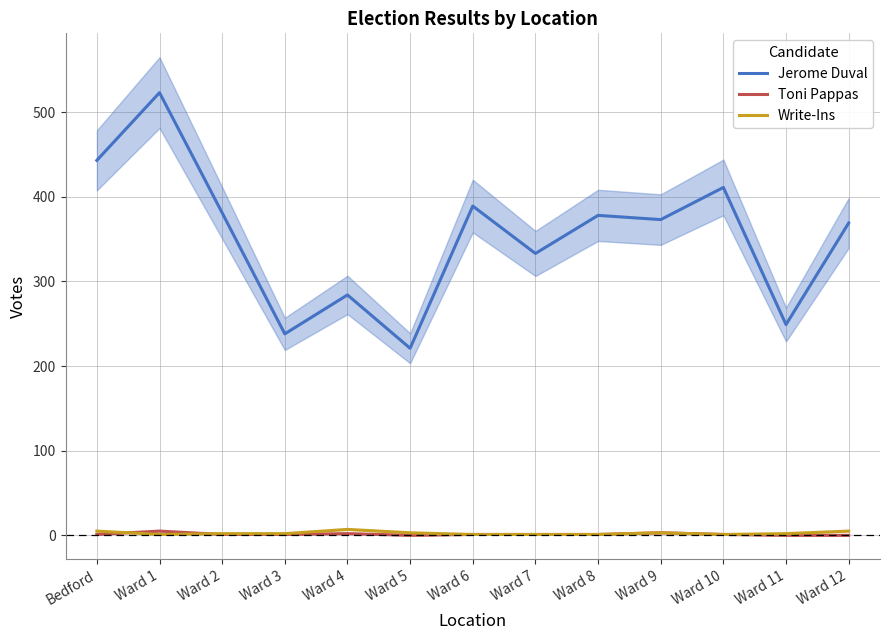

Is the value of Write-Ins at Ward 10 greater than the value of Jerome Duval at Bedford?

No